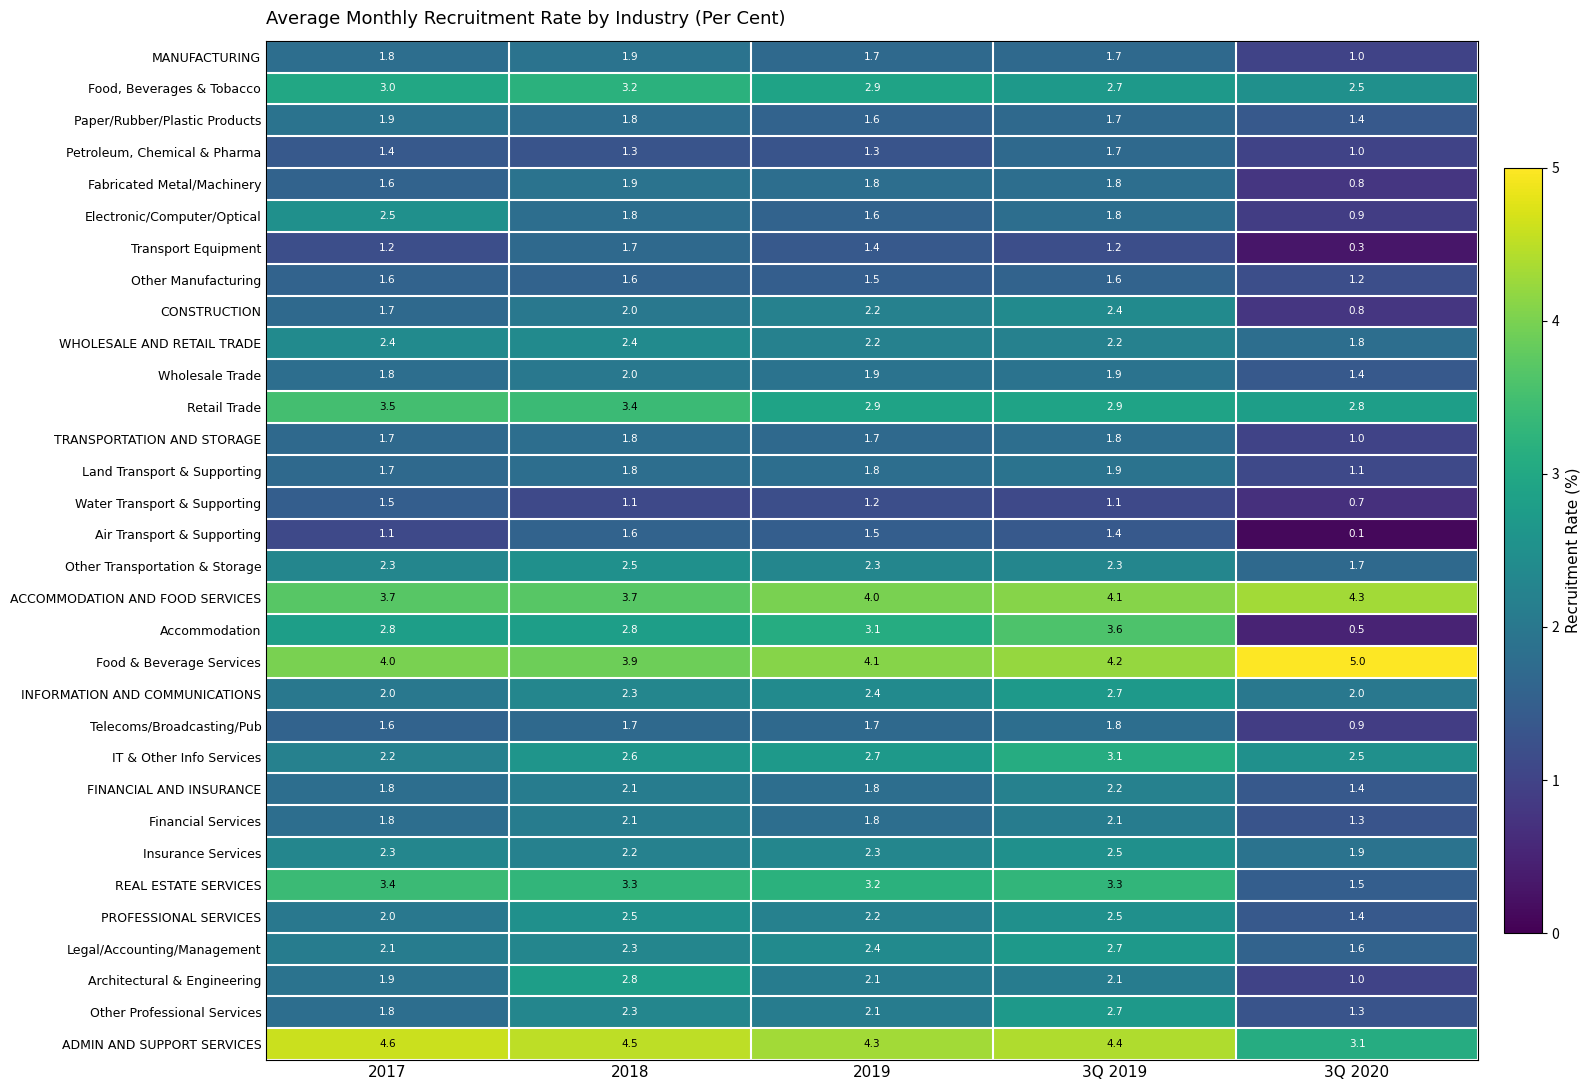

List the labels in order of IT & Other Info Services value, largest first.

3Q 2019, 2019, 2018, 3Q 2020, 2017